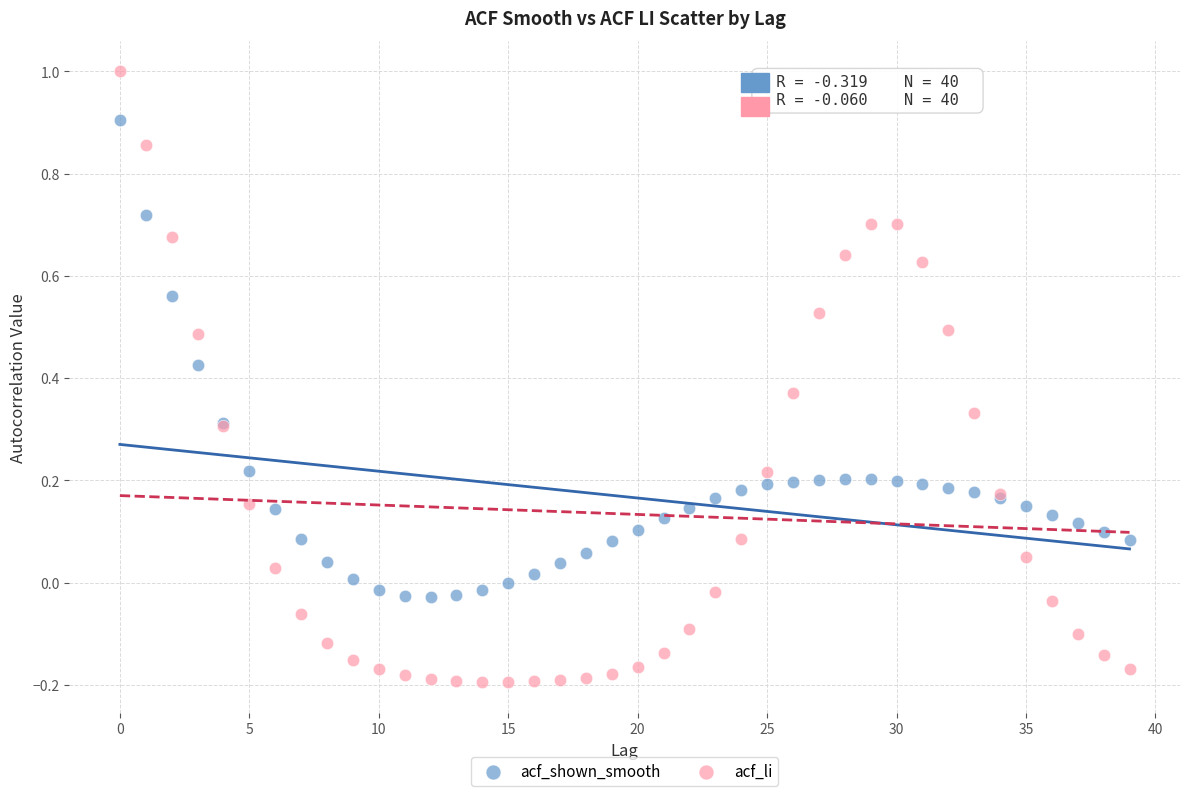

Which series has the widest spread of Y values?

acf_li